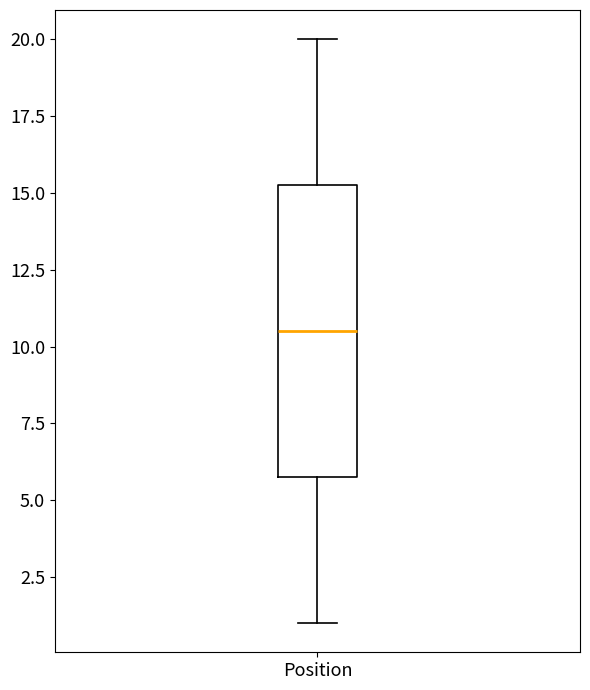

Read this box plot against the y-axis: the position of the median line, the range covered by the box, and the ends of both whiskers. The values are not printed on the chart, so give them approximately, as read against the axis.

median 10.5, box 6.0 to 15.5, whiskers 1.0 to 20.0